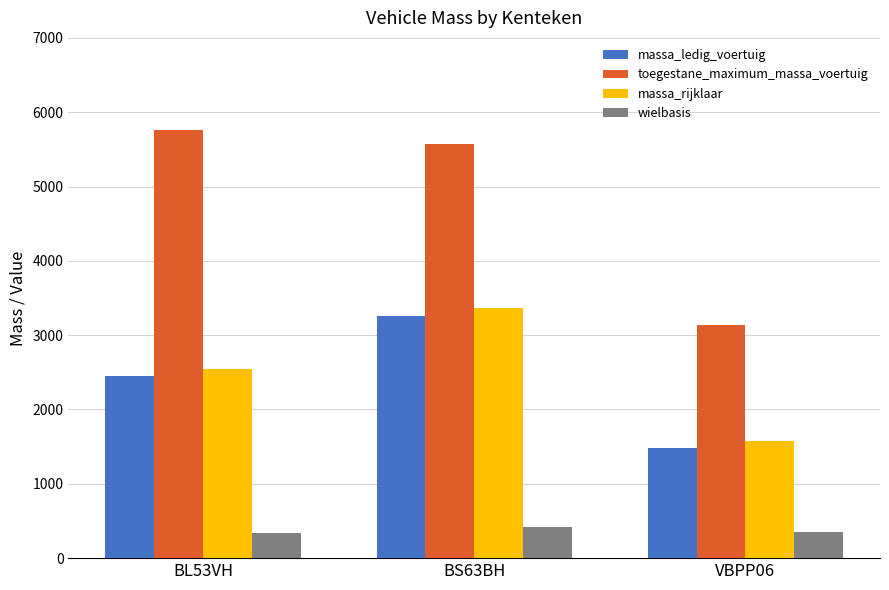

What is the total value across all series at BL53VH?

11091